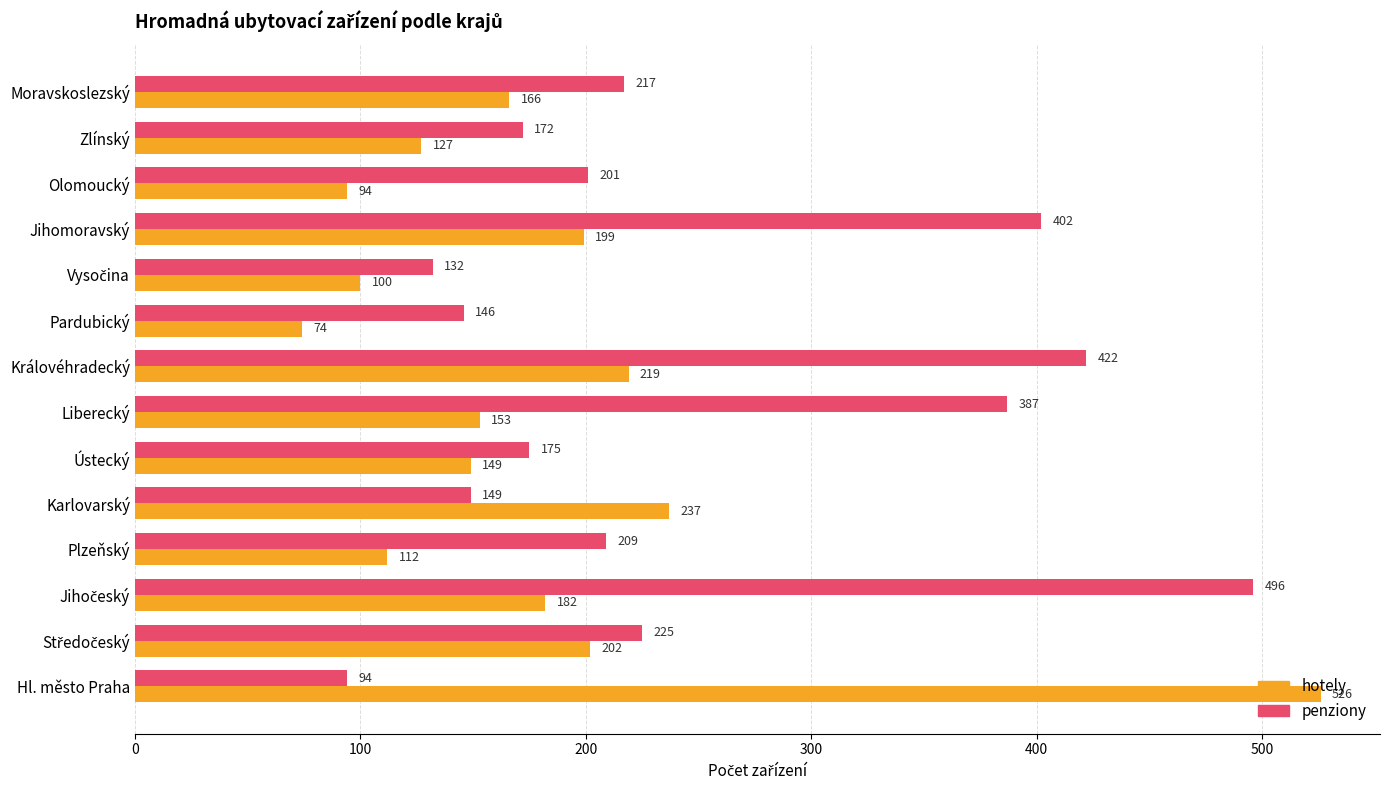

What is the difference between the second highest and minimum values in the penziony series?

328